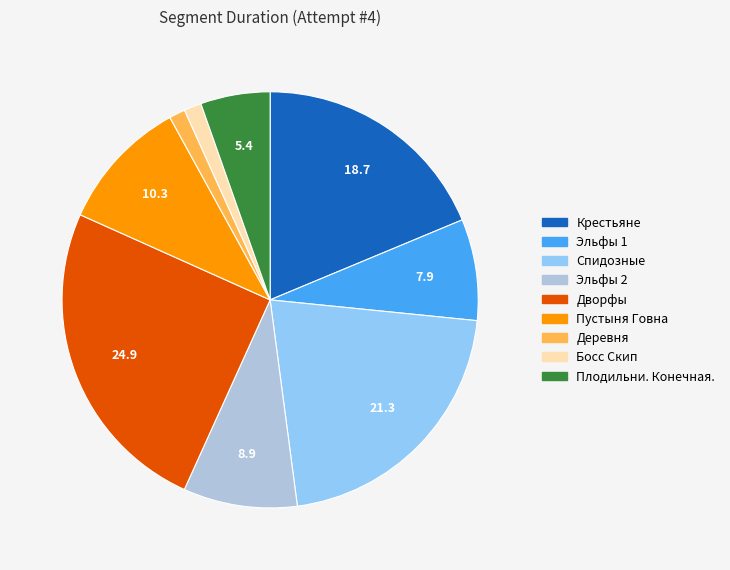

True or false: Крестьяне accounts for 26% of the total.

False